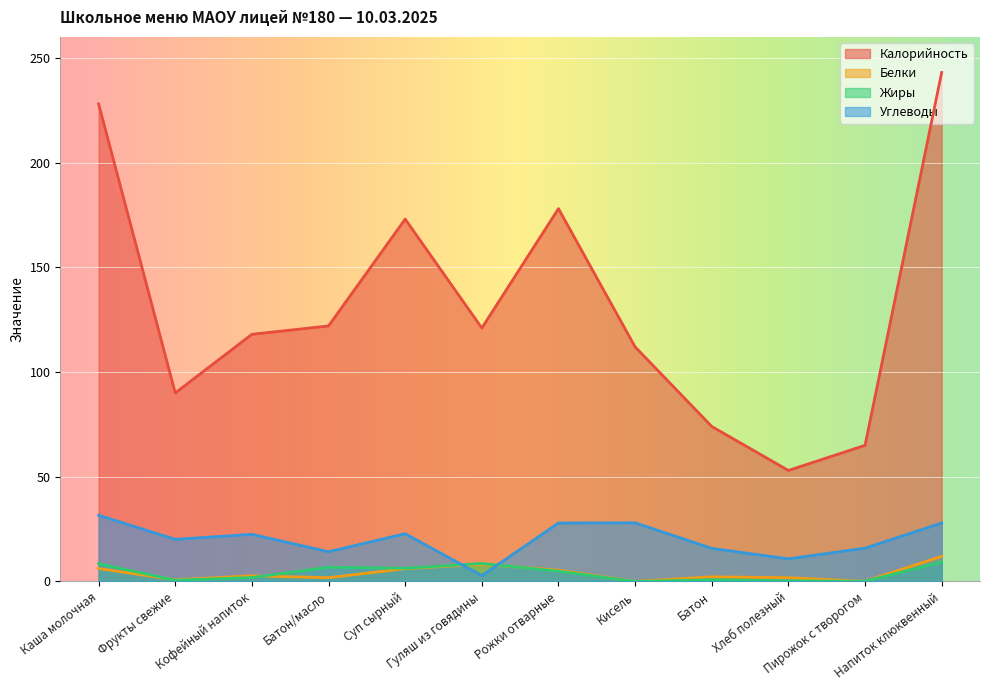

Between Батон/масло and Хлеб полезный, which series saw the biggest shift?

Калорийность